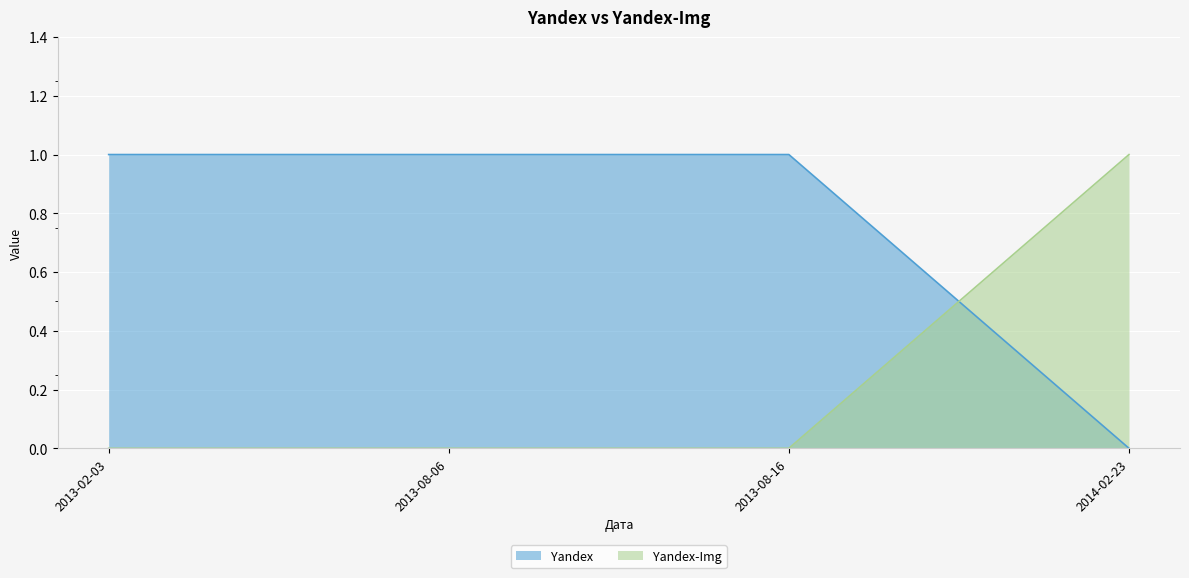

Which series has the largest total across all categories?

Yandex